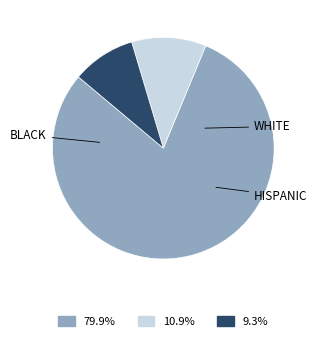

Does any single category account for the majority?

Yes